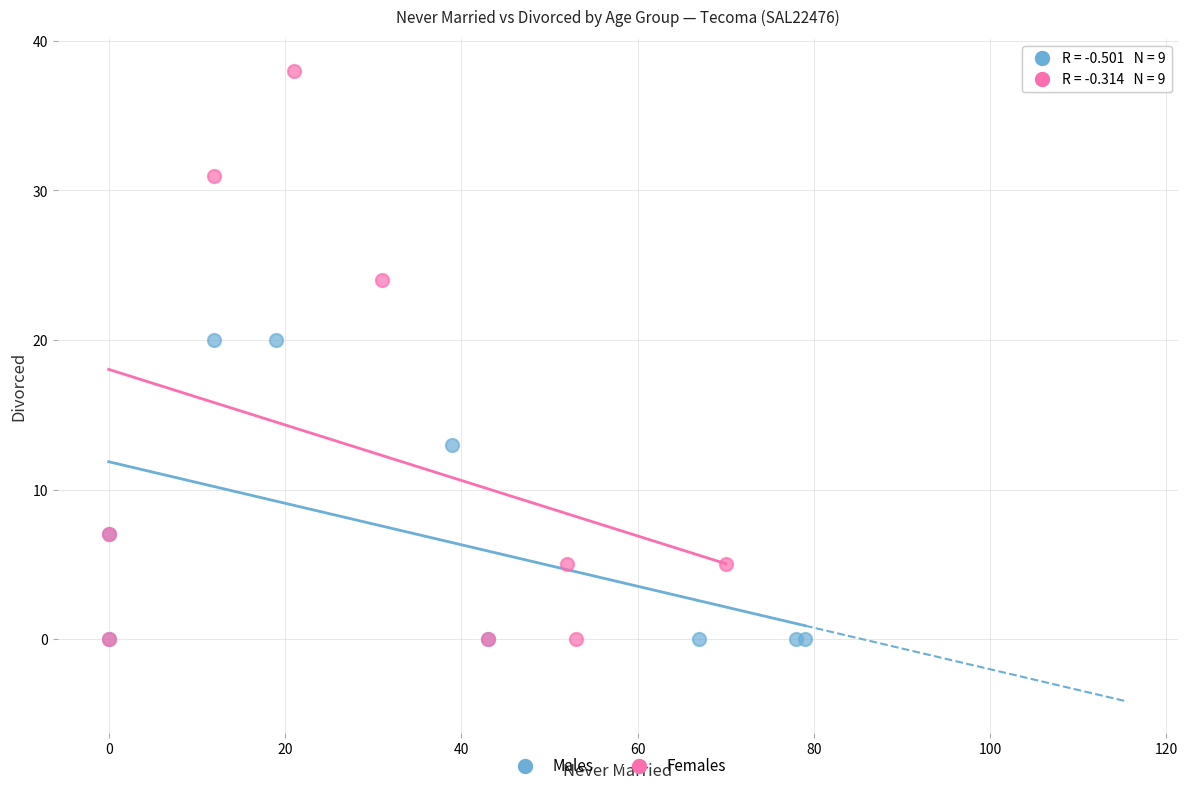

Which series has the largest Y range (max minus min)?

Females